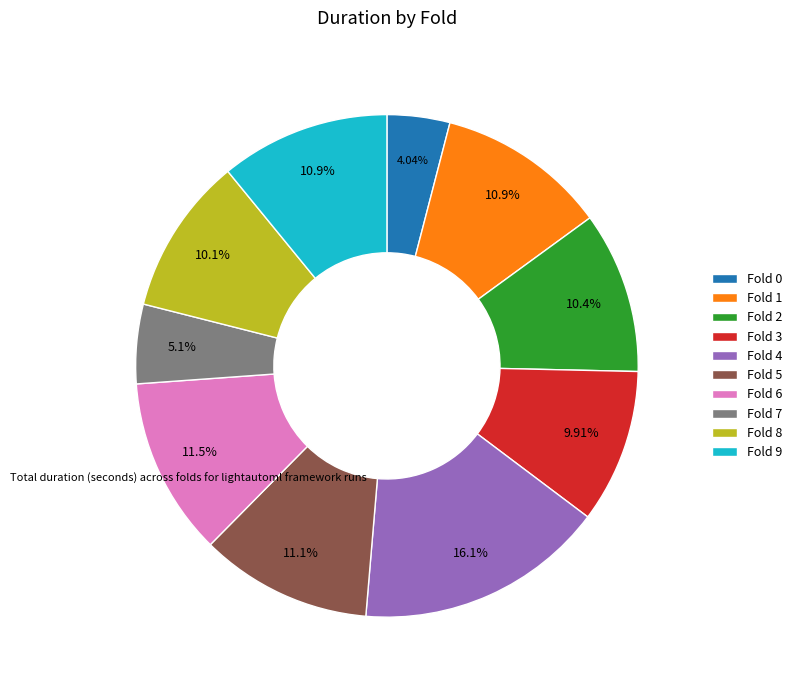

Count the number of slices in the pie.

10